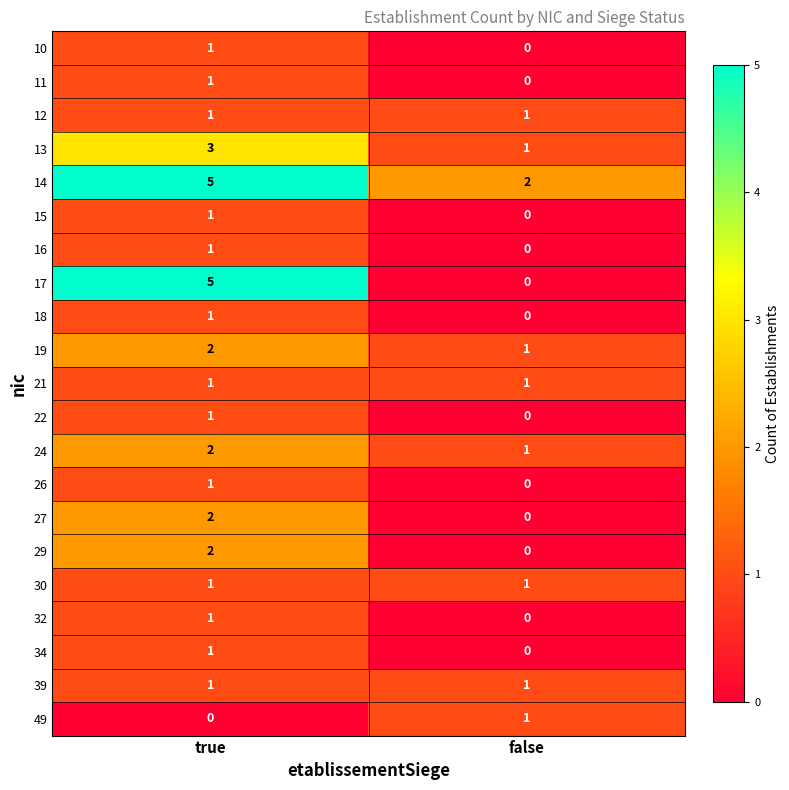

Which category has the lowest value in the 17 series?

false